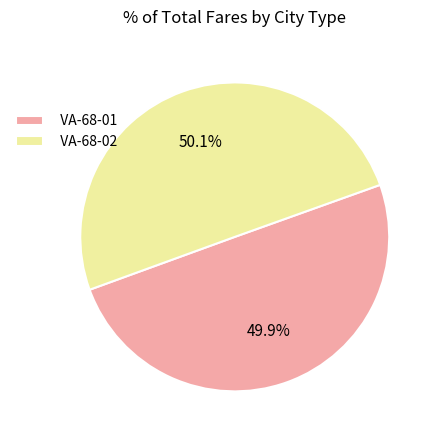

Is there any slice that represents more than half of the pie?

Yes